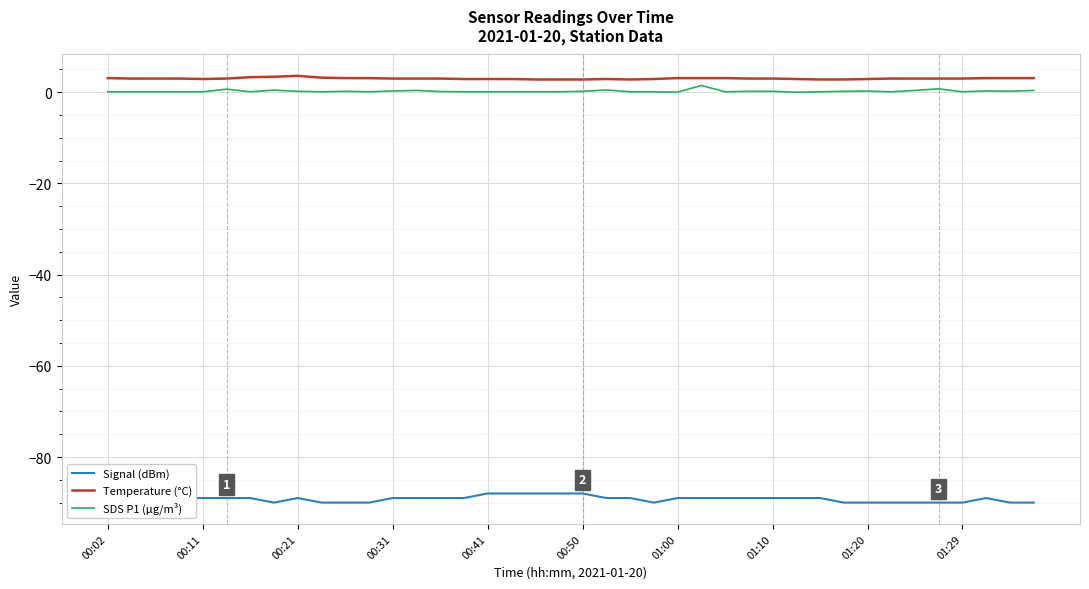

True or false: SDS P1 (µg/m³) and Signal (dBm) intersect in this chart.

False